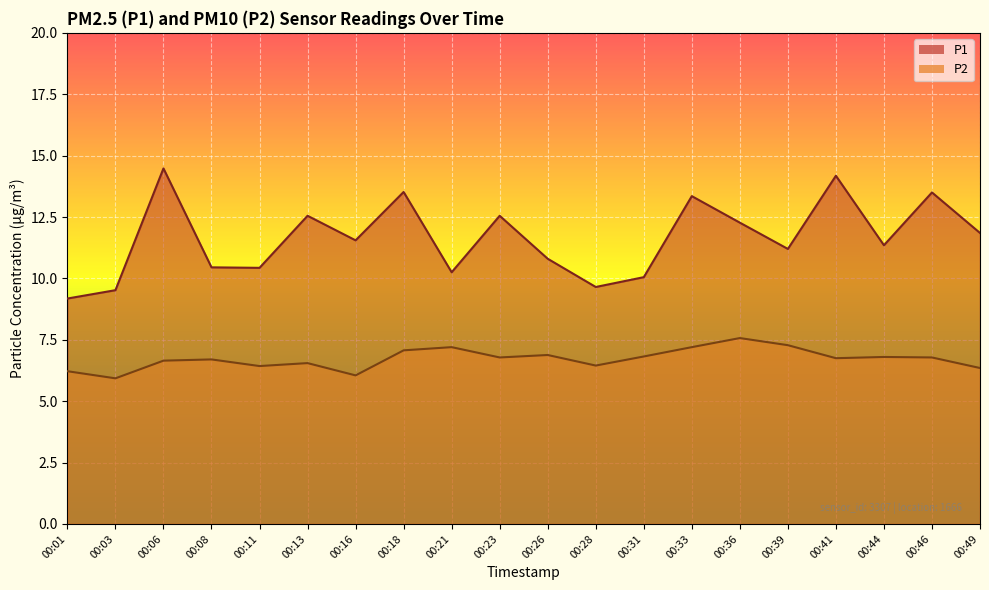

Reading left to right, transcribe all the data shown in this chart.

P1: 9.2	9.5	14.5	10.4	10.4	12.6	11.6	13.5	10.2	12.6	10.8	9.7	10.1	13.3	12.3	11.2	14.2	11.3	13.5	11.8
P2: 6.2	5.9	6.7	6.7	6.4	6.5	6.0	7.1	7.2	6.8	6.9	6.5	6.8	7.2	7.6	7.3	6.8	6.8	6.8	6.3